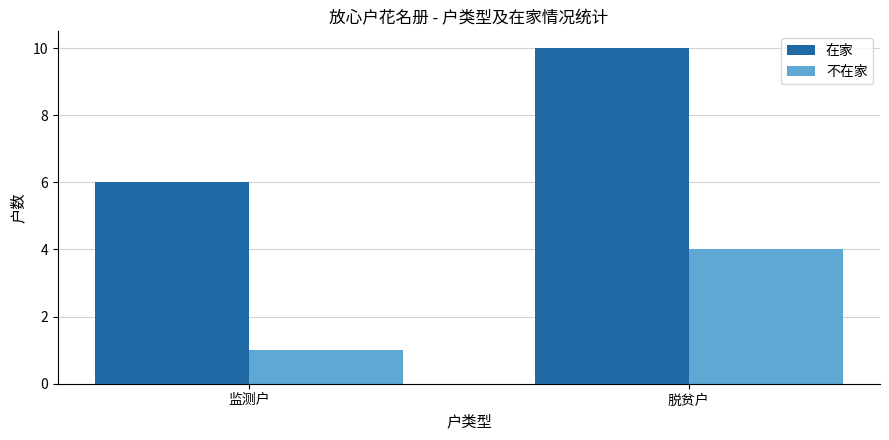

What position from the left is 脱贫户?

2